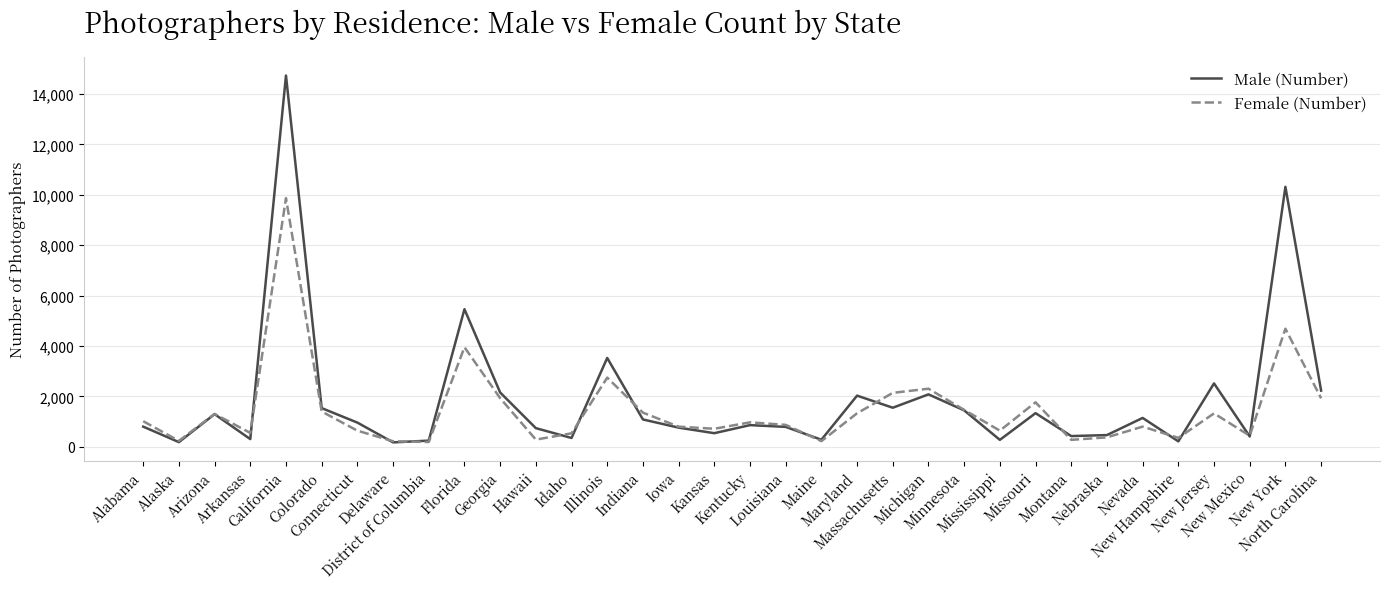

How many lines are shown in the chart?

2